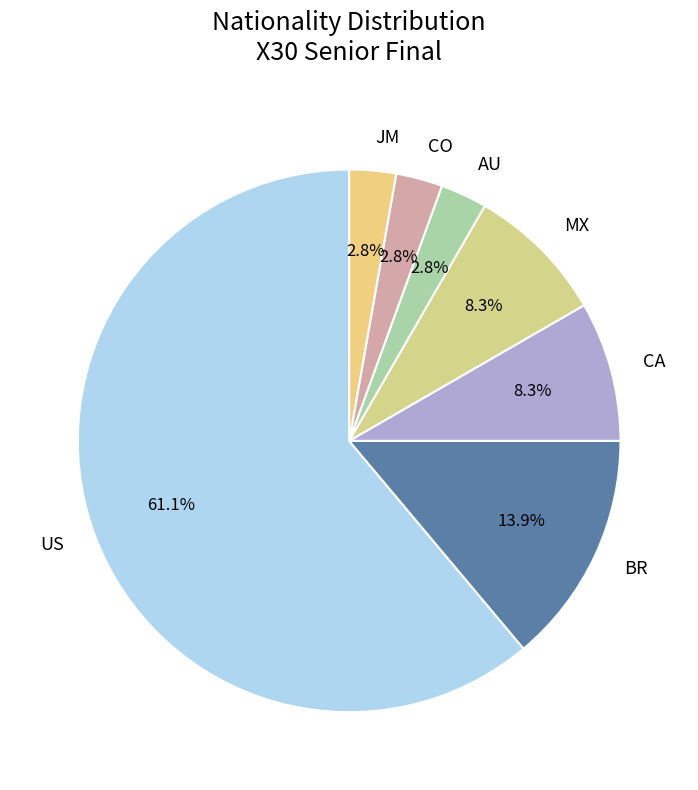

Which slice represents more than half of the pie?

US